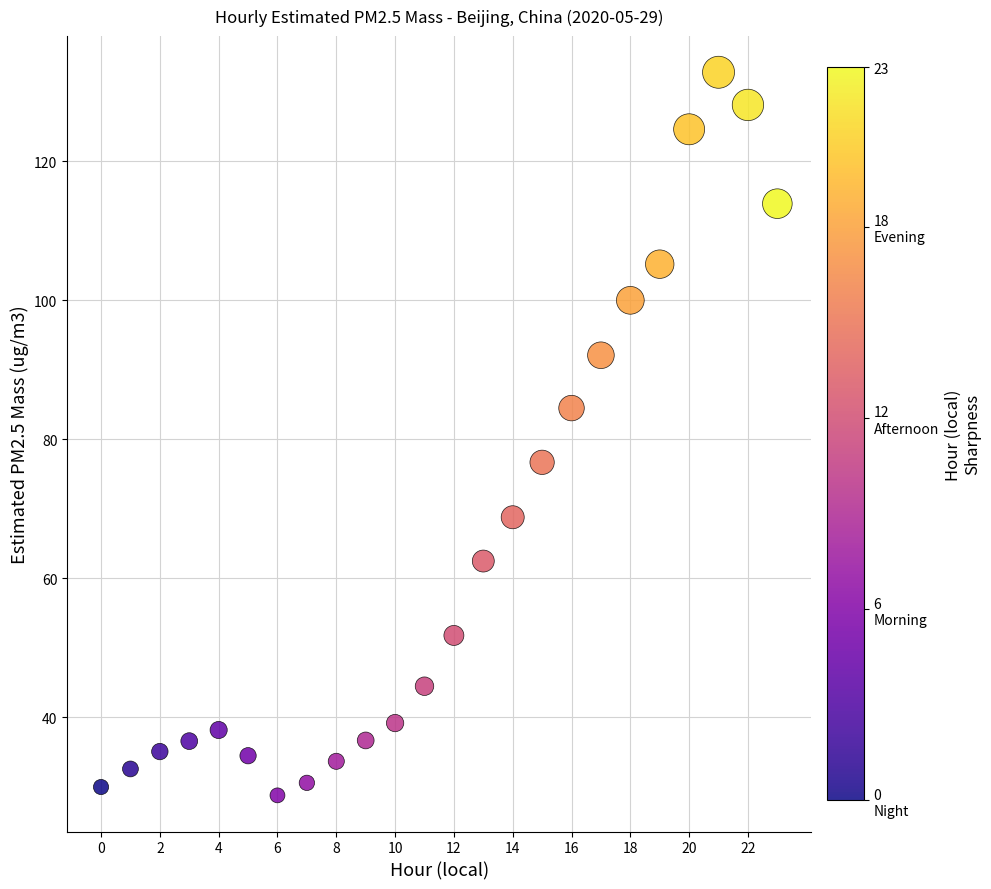

What Y value in the scatter plot is closest to 80?

76.7